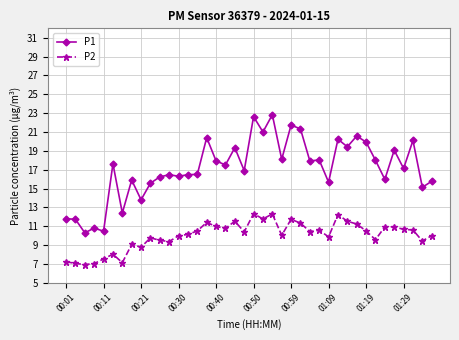

True or false: P2 and P1 intersect in this chart.

False